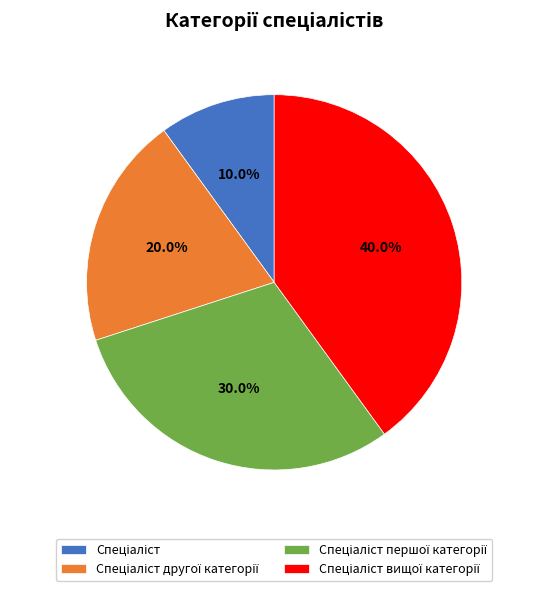

Does any single category account for the majority?

No